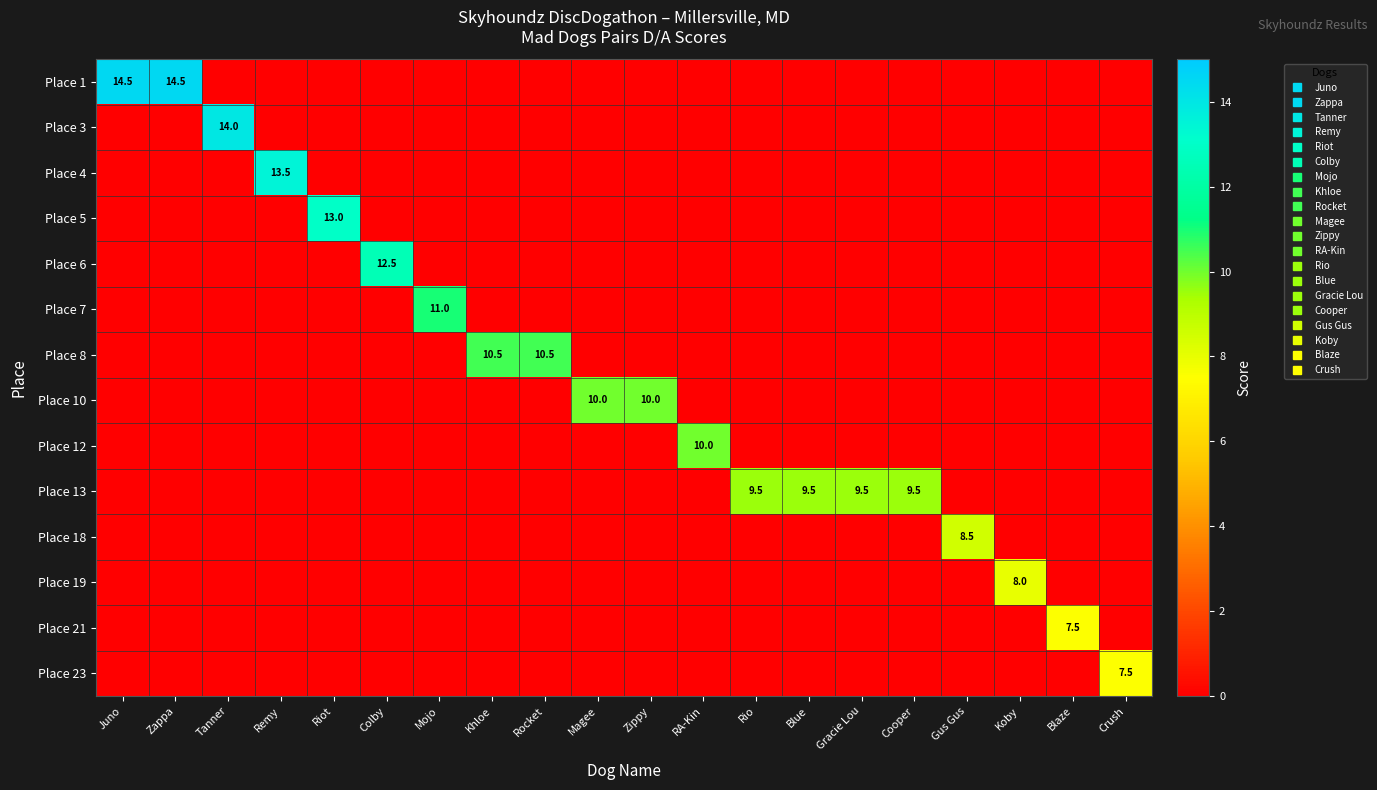

How many values in the Place 13 series exceed 0?

4